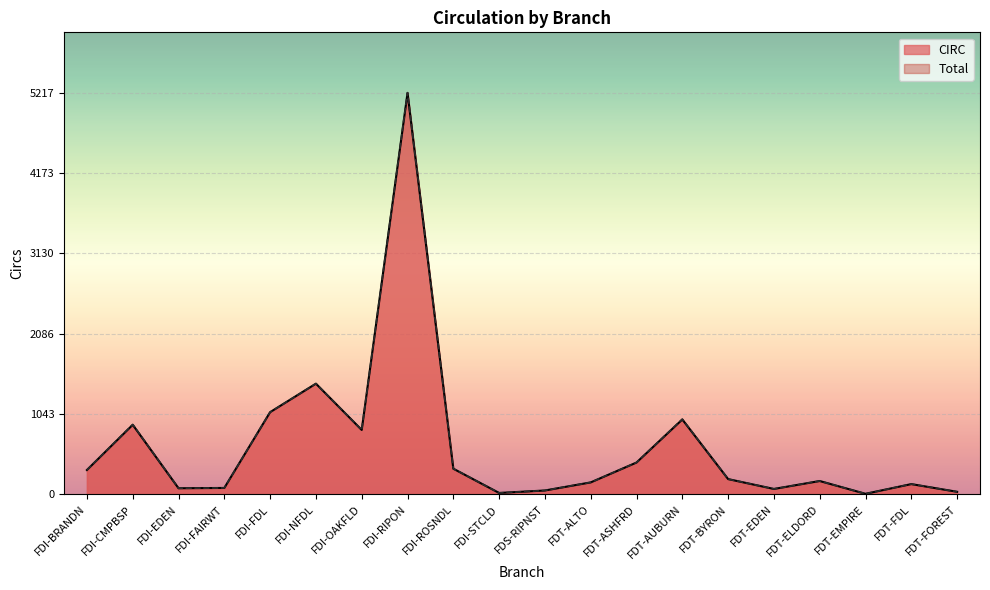

What is the label of the 1st point from the right?

FDT-FOREST